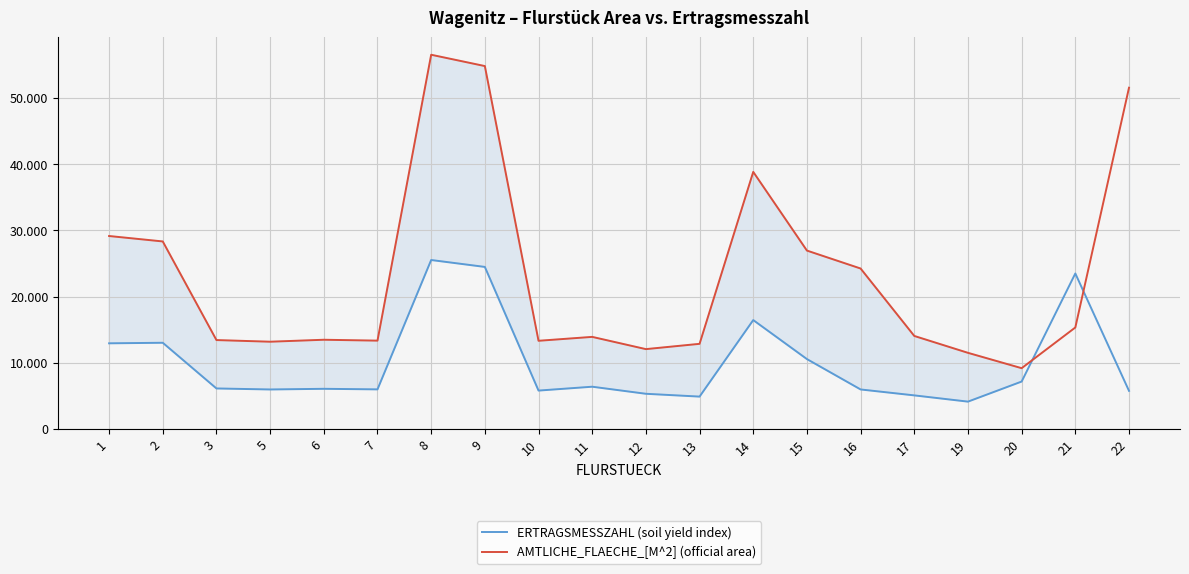

What is the smallest value displayed?

4116